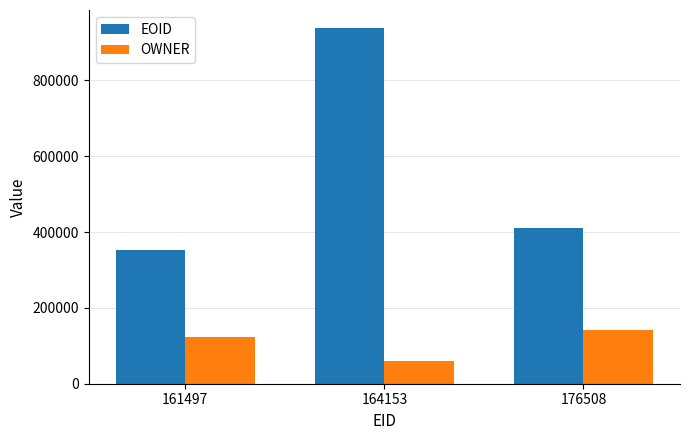

What is the difference between the highest and lowest values at 161497?

226919